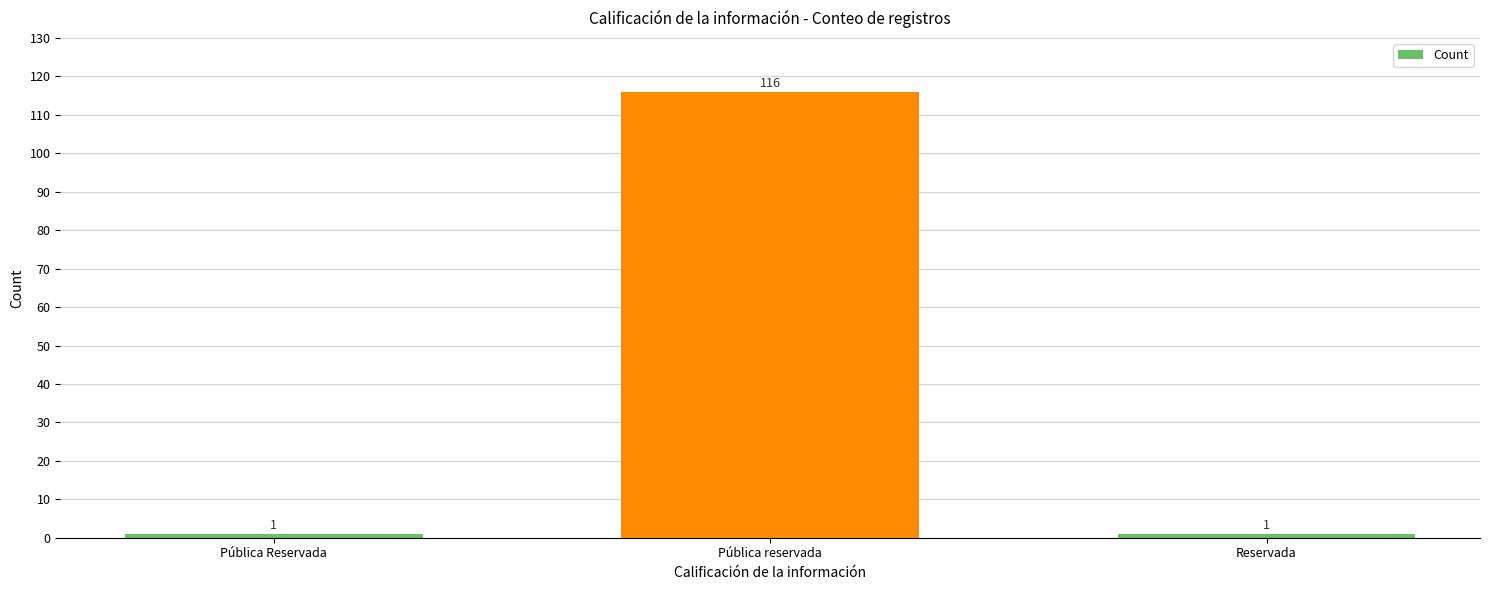

How many categories are shown in the chart?

3